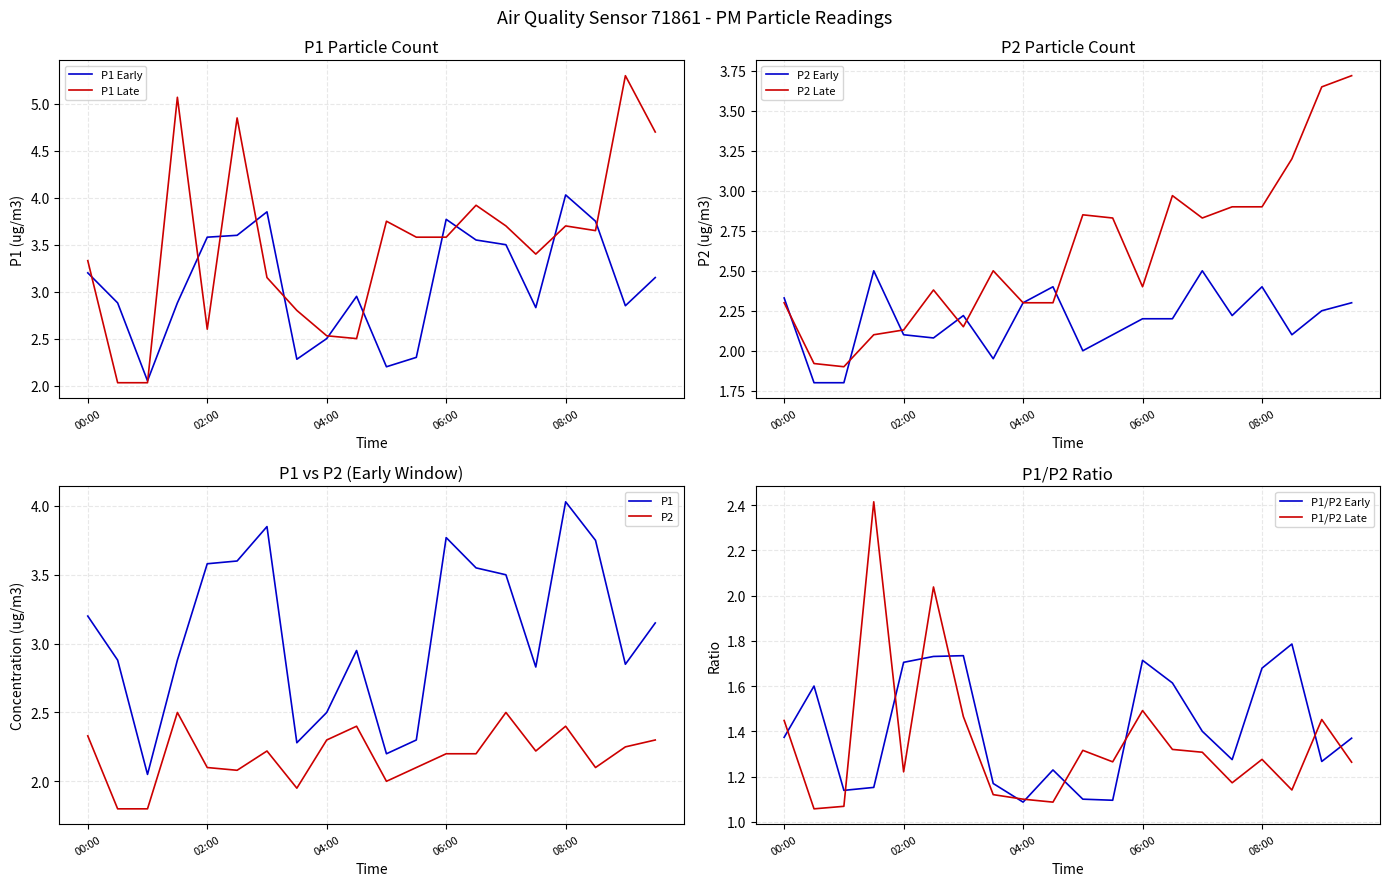

In P2_late, how many points are lower than both neighbors (excluding endpoints)?

4